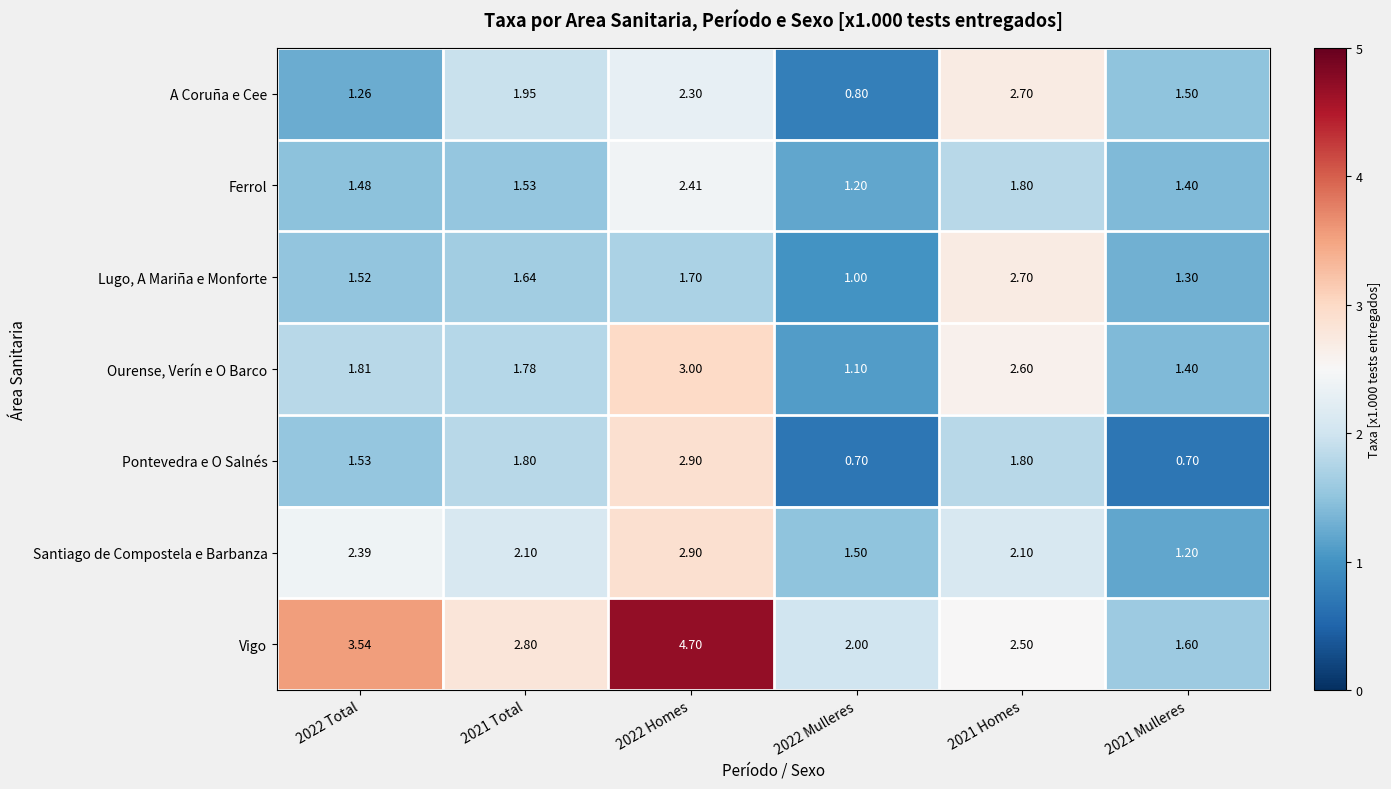

Between 2022 Total and 2021 Homes, which series saw the biggest shift?

A Coruña e Cee